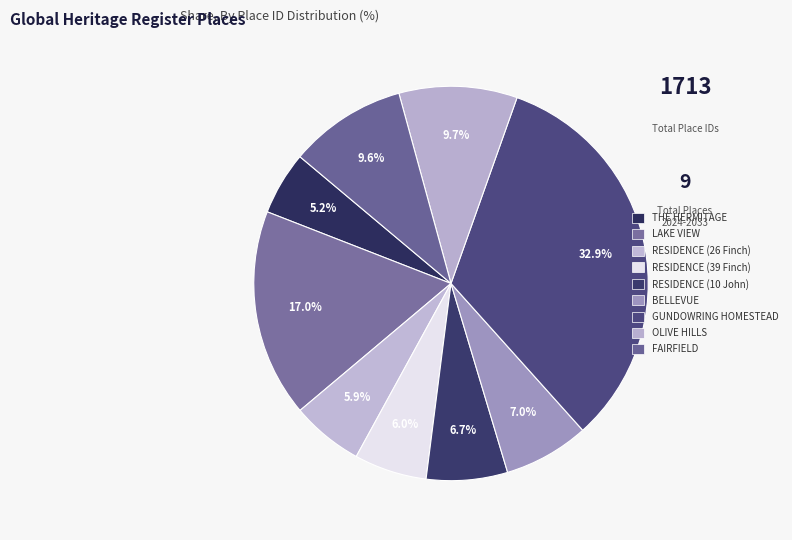

To the nearest percent, what is the difference between the largest and smallest slice percentages?

28%